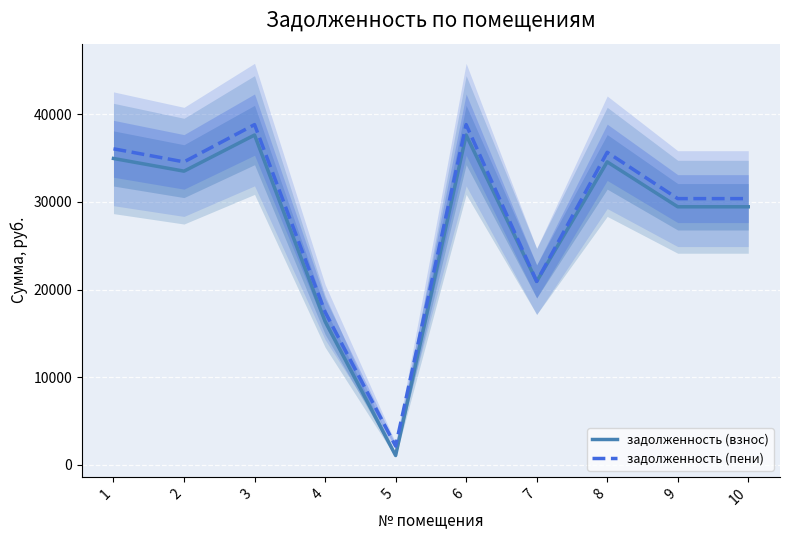

True or false: задолженность (пени) and задолженность (взнос) cross at least once.

False